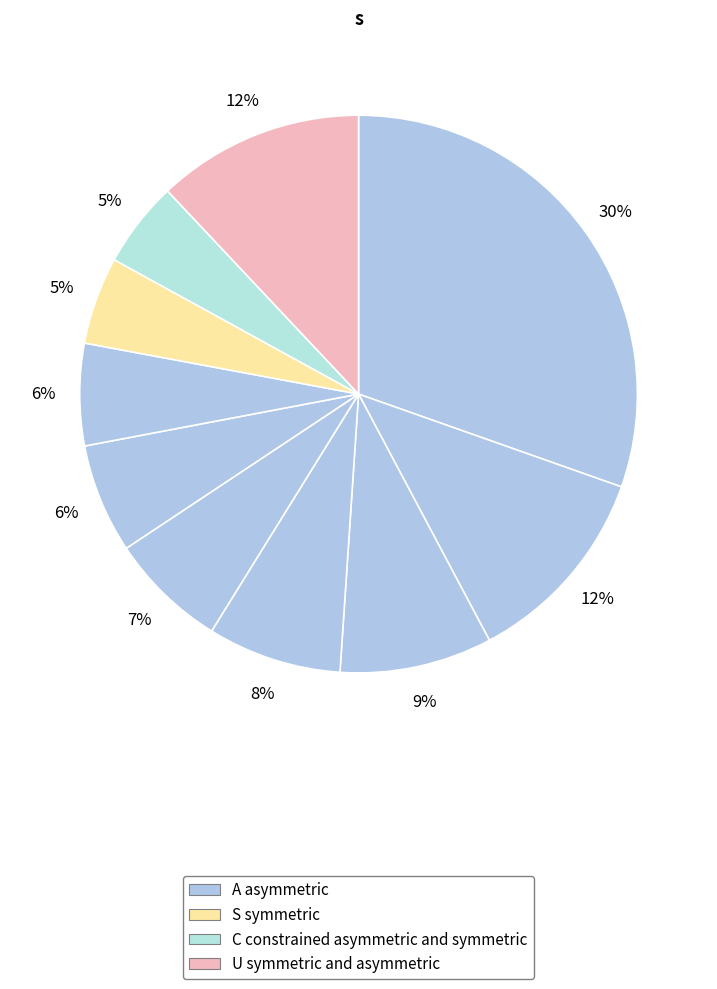

How many segments does this pie chart have?

10